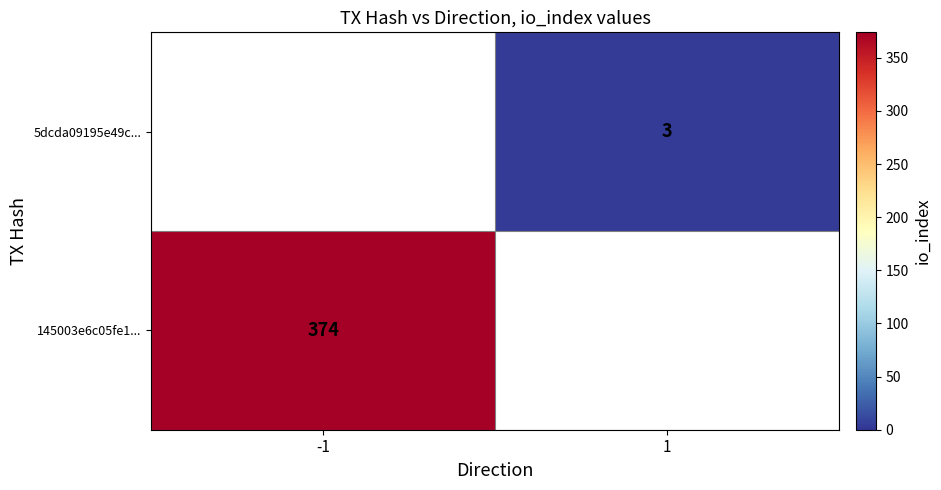

True or false: 145003e6c05fe1... has a value of 163 at -1.

False